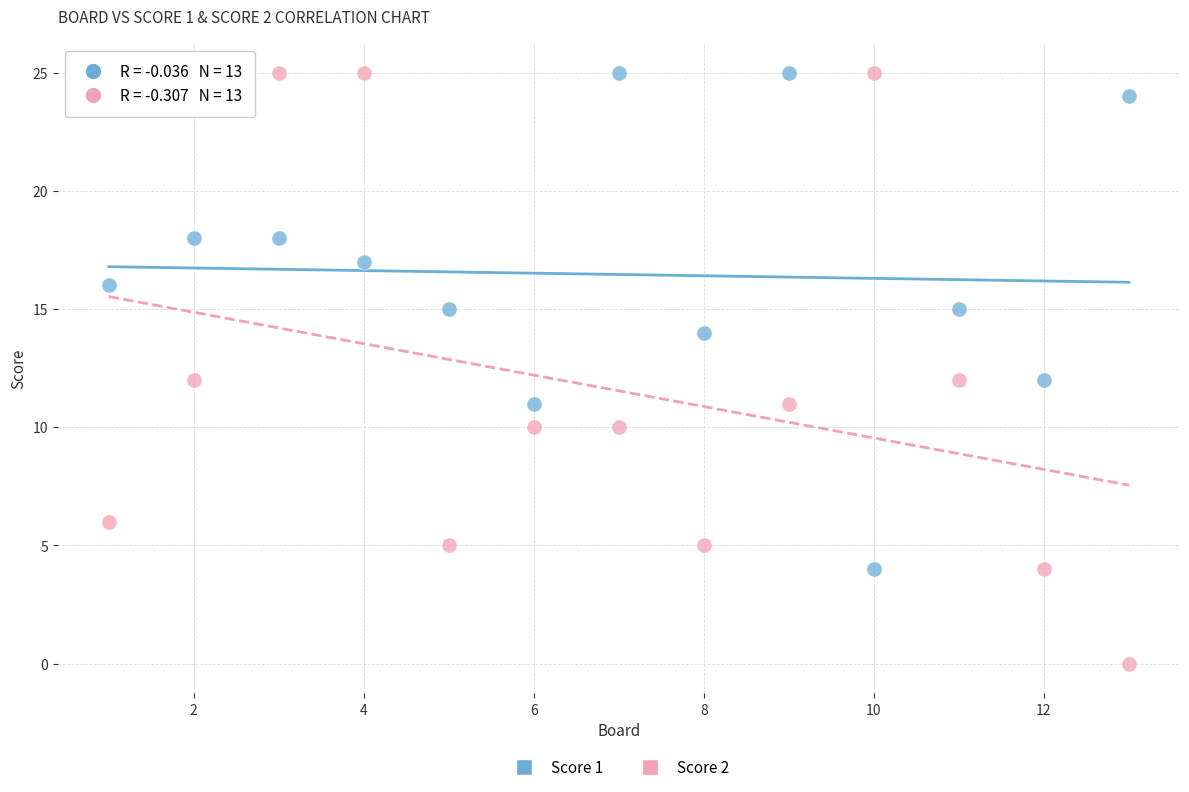

Which series reaches the minimum Y coordinate?

Score 2